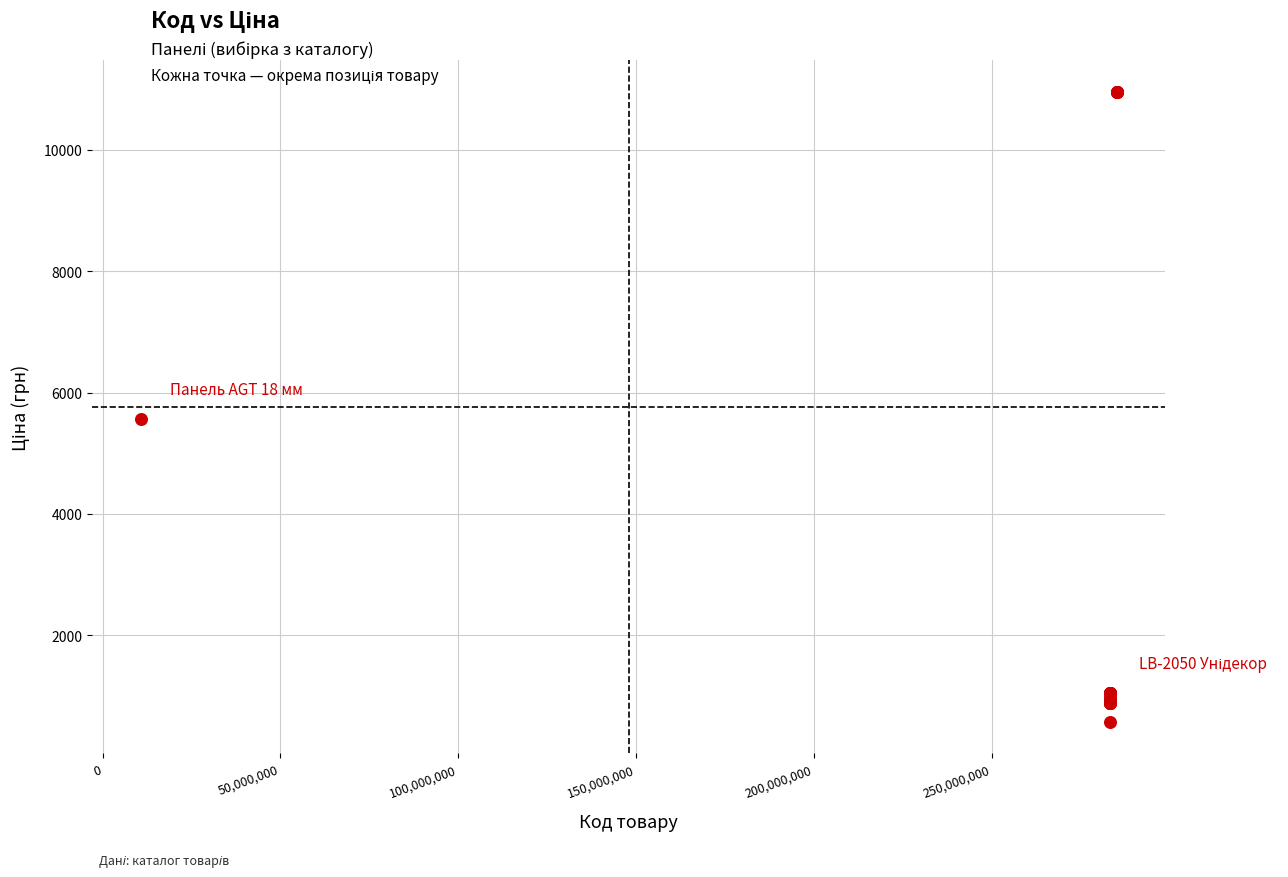

What Y value in the scatter plot is closest to 5768?

5560.3